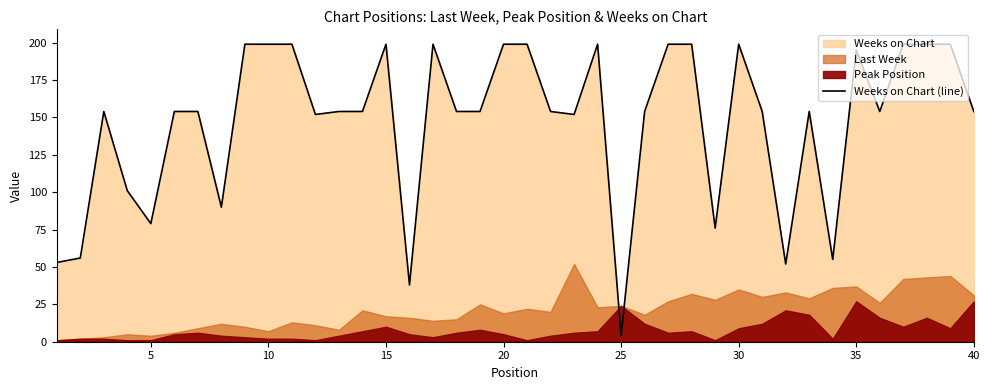

True or false: there are more than 2 points higher than both neighbors.

True